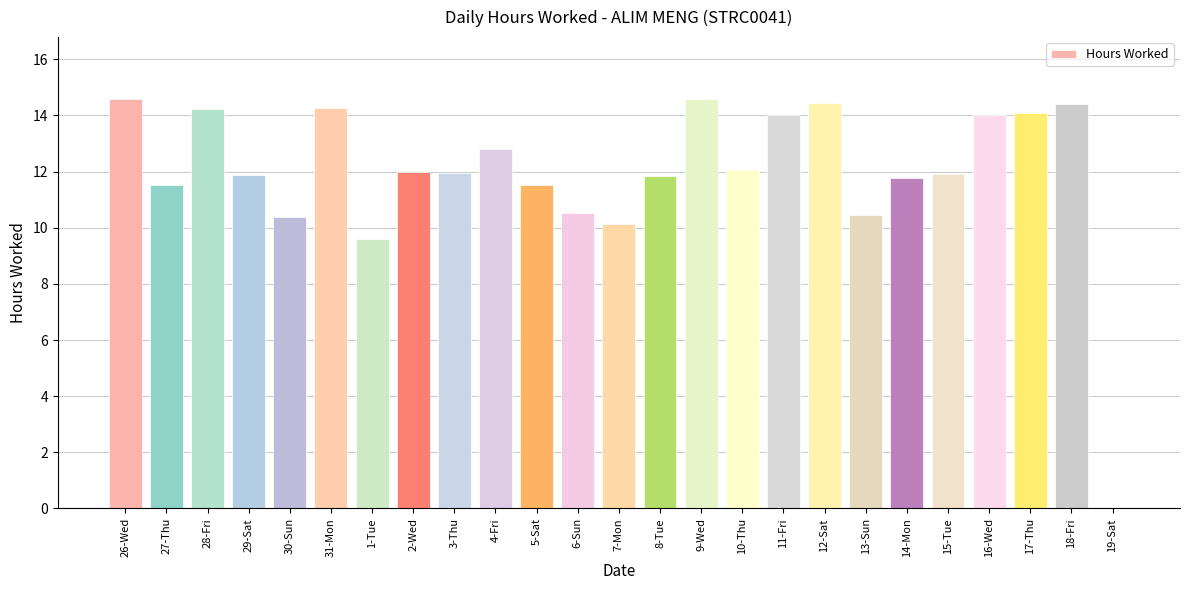

What is the sum of the values at 8-Tue and 3-Thu?

23.8